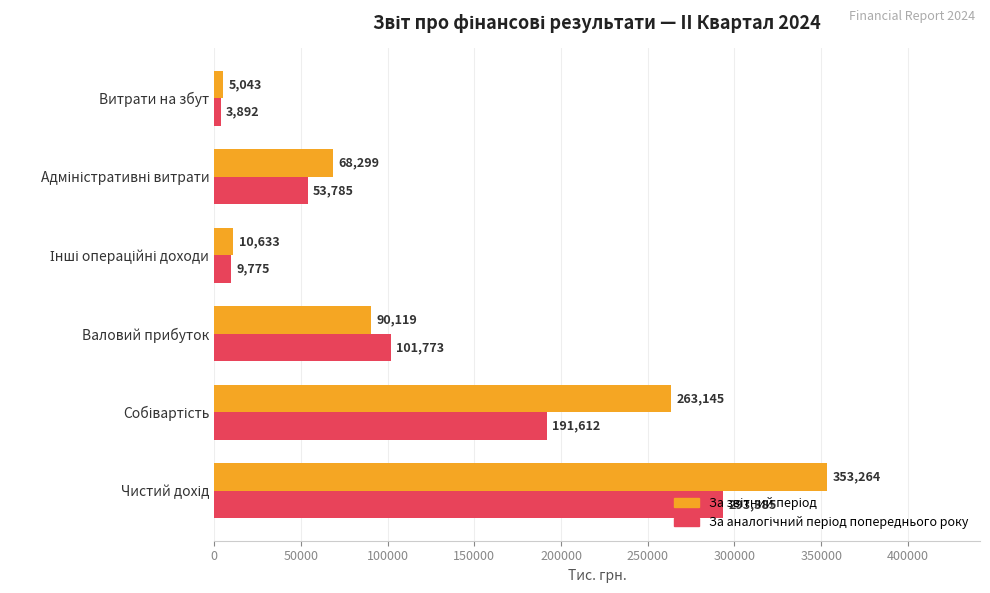

What is the maximum value shown in the chart?

353264